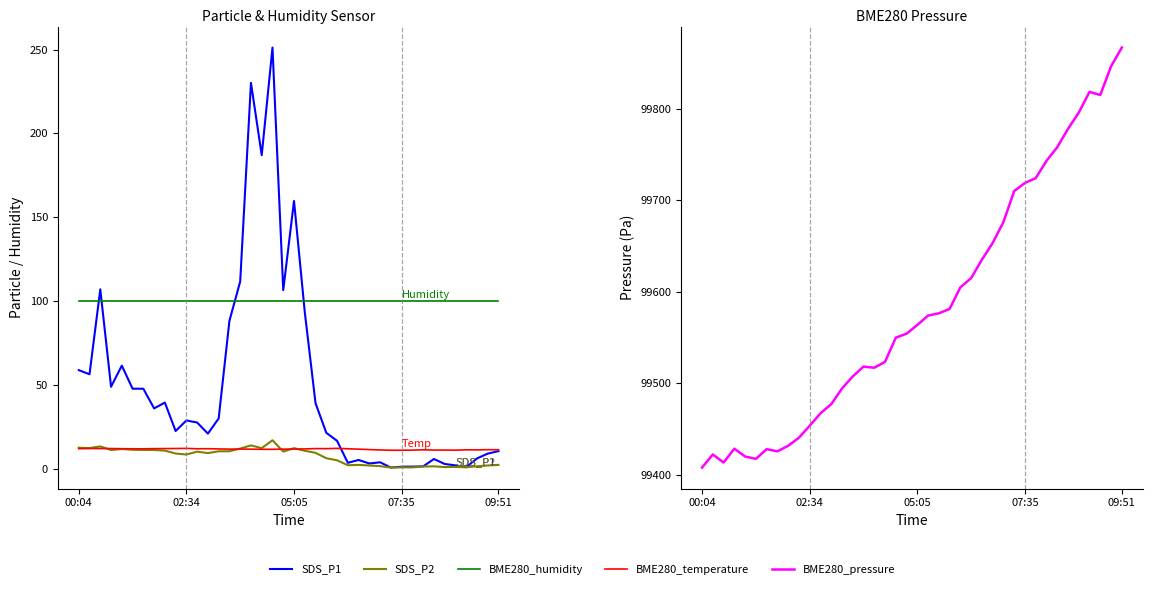

Reading right to left, list all the values displayed in this chart.

SDS_P1: 10.4	8.9	6.0	0.8	1.9	2.7	5.7	1.3	1.2	1.1	0.6	3.7	3.0	5.1	3.4	16.6	21.3	39.0	93.4	159.7	106.5	251.2	187.0	230.2	111.6	88.2	29.9	20.9	27.5	28.7	22.4	39.4	35.9	47.6	47.7	61.4	48.8	107.0	56.3	58.7
SDS_P2: 2.2	1.8	1.4	0.8	1.0	0.9	1.3	1.2	0.7	0.7	0.6	1.4	1.8	2.2	2.0	4.9	6.2	9.4	10.6	12.2	10.1	16.9	12.2	13.8	11.9	10.3	10.3	9.2	10.1	8.4	9.0	10.7	11.1	11.1	11.2	11.7	11.1	13.2	12.2	12.4
BME280_humidity: 100.0	100.0	100.0	100.0	100.0	100.0	100.0	100.0	100.0	100.0	100.0	100.0	100.0	100.0	100.0	100.0	100.0	100.0	100.0	100.0	100.0	100.0	100.0	100.0	100.0	100.0	100.0	100.0	100.0	100.0	100.0	100.0	100.0	100.0	100.0	100.0	100.0	100.0	100.0	100.0
BME280_temperature: 11.2	11.3	11.2	11.2	11.0	11.1	11.0	11.2	11.0	10.9	10.9	11.1	11.3	11.6	11.8	12.0	11.9	11.9	11.7	11.6	11.6	11.5	11.5	11.6	11.6	11.6	11.7	11.8	11.8	12.0	12.0	11.9	11.9	11.8	11.8	11.8	11.9	11.9	12.0	11.8
BME280_pressure: 99866.6	99845.9	99814.8	99818.2	99795.5	99777.8	99757.7	99742.8	99724.0	99718.8	99709.8	99676.0	99653.2	99634.9	99614.8	99604.8	99581.2	99576.4	99573.9	99563.7	99554.2	99549.8	99523.4	99517.0	99518.2	99507.5	99494.3	99477.2	99467.2	99453.7	99440.6	99431.8	99425.8	99428.1	99417.5	99420.1	99428.7	99413.5	99422.3	99408.0